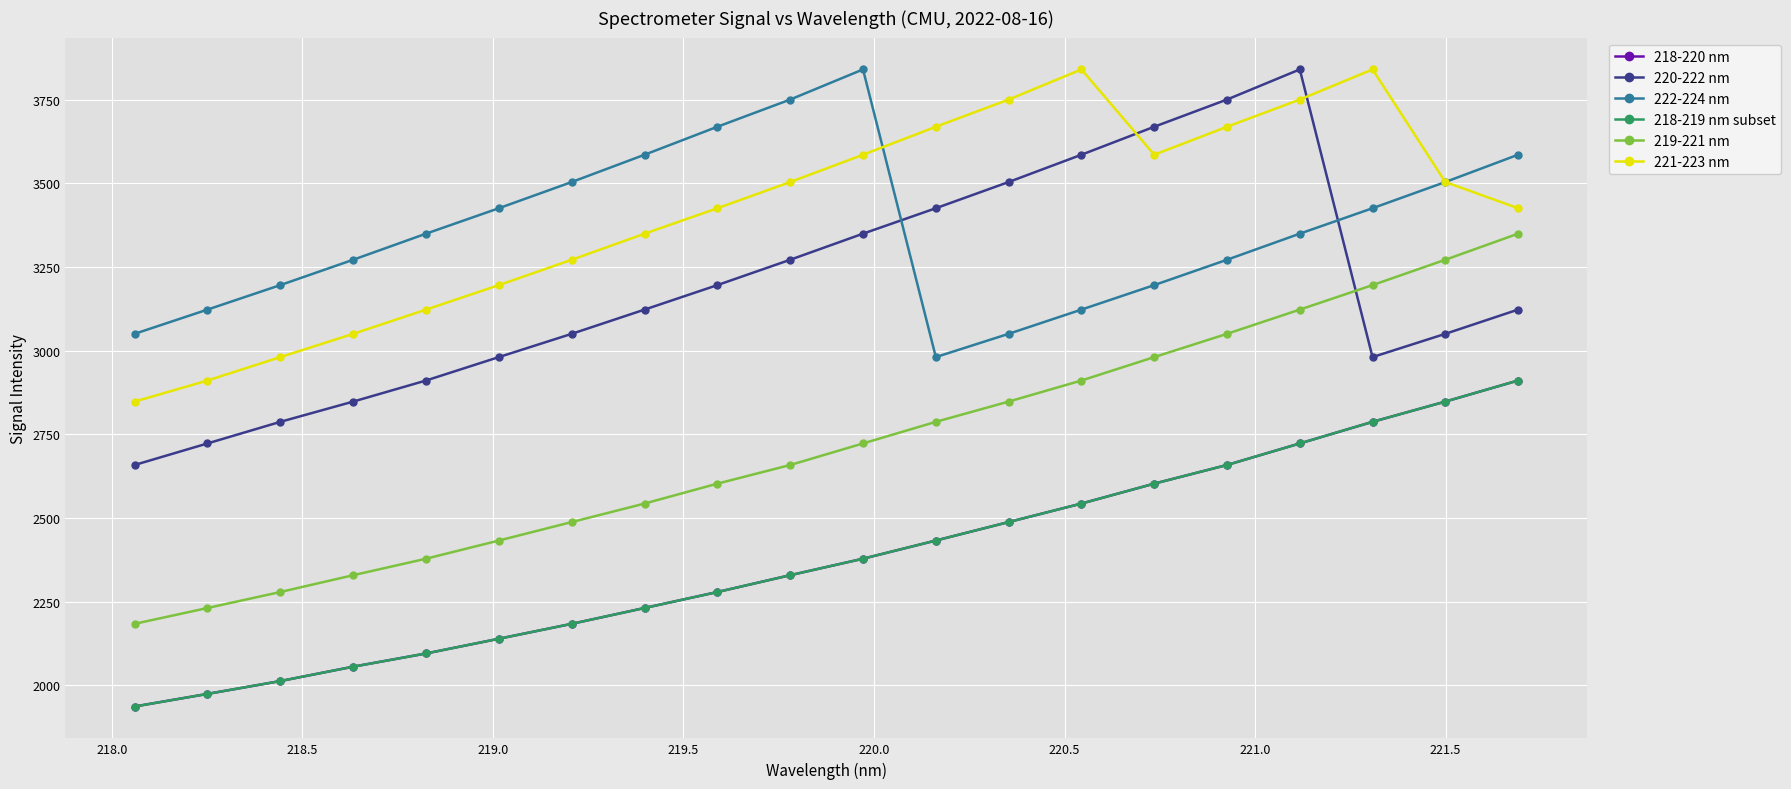

Is this an area chart (filled region under the line)?

No